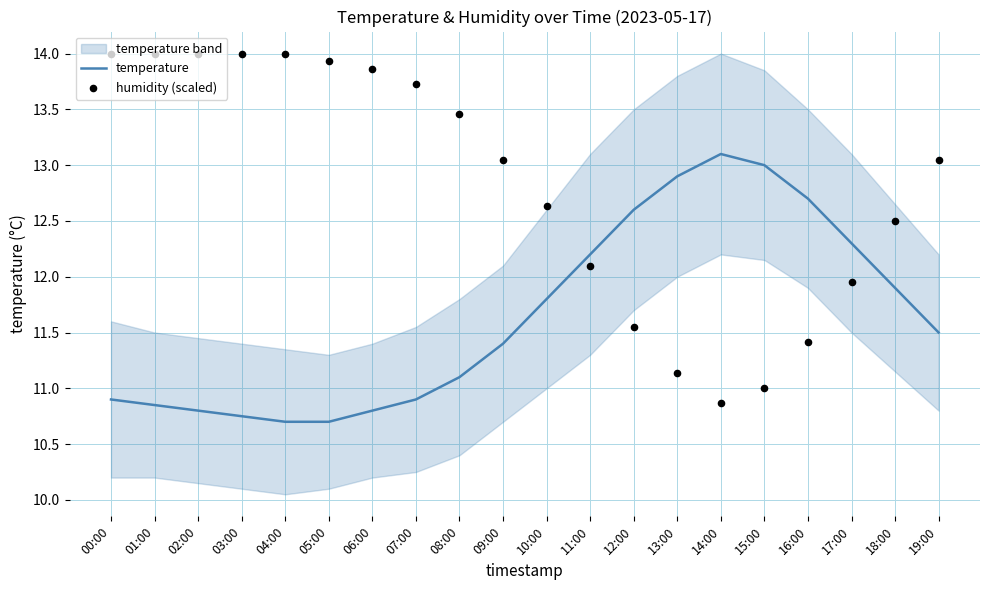

What are all the series names shown in the legend?

temperature, humidity (scaled)